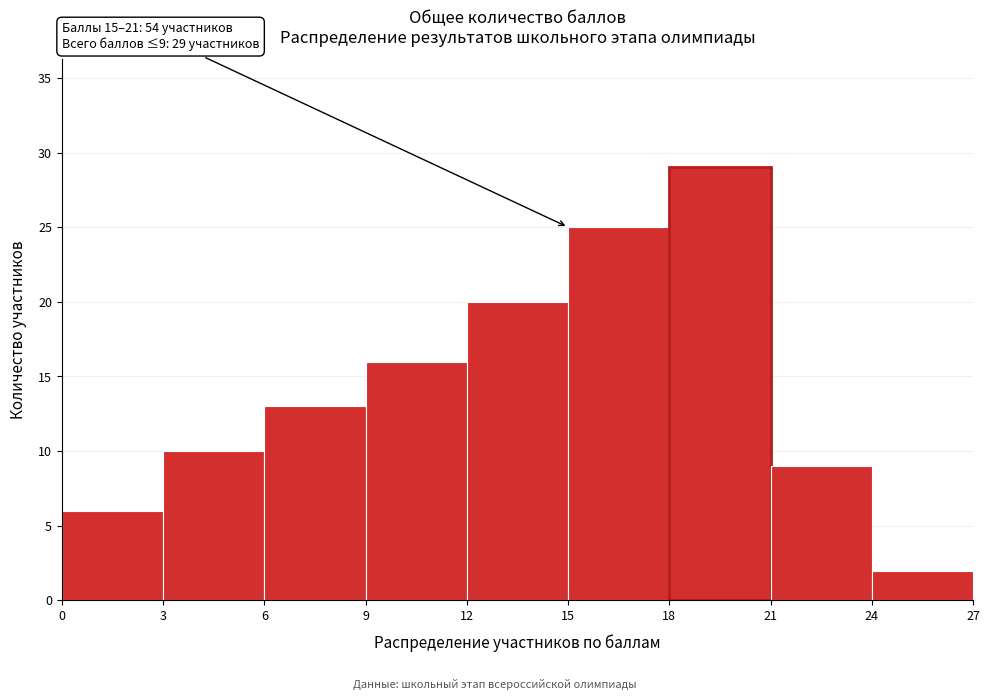

Which range on the x-axis has the tallest bar?

18 to 21